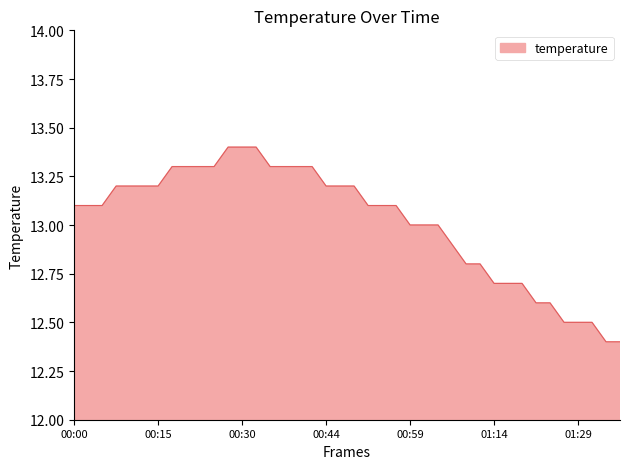

What is the difference between the maximum and minimum values?

1.0